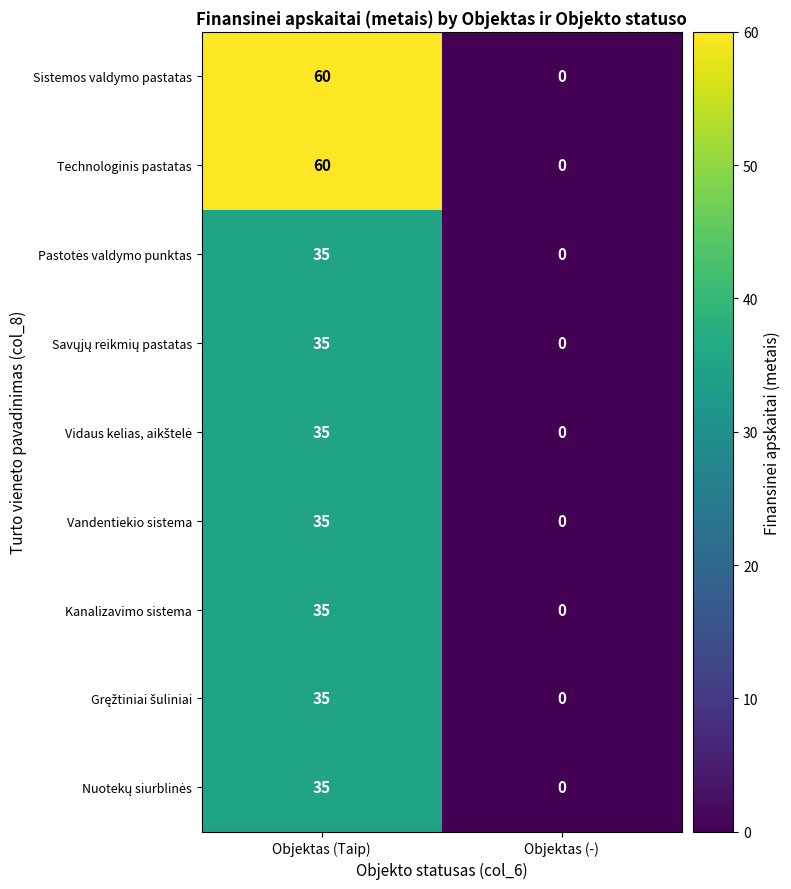

What is the highest value of the Vandentiekio sistema series?

35